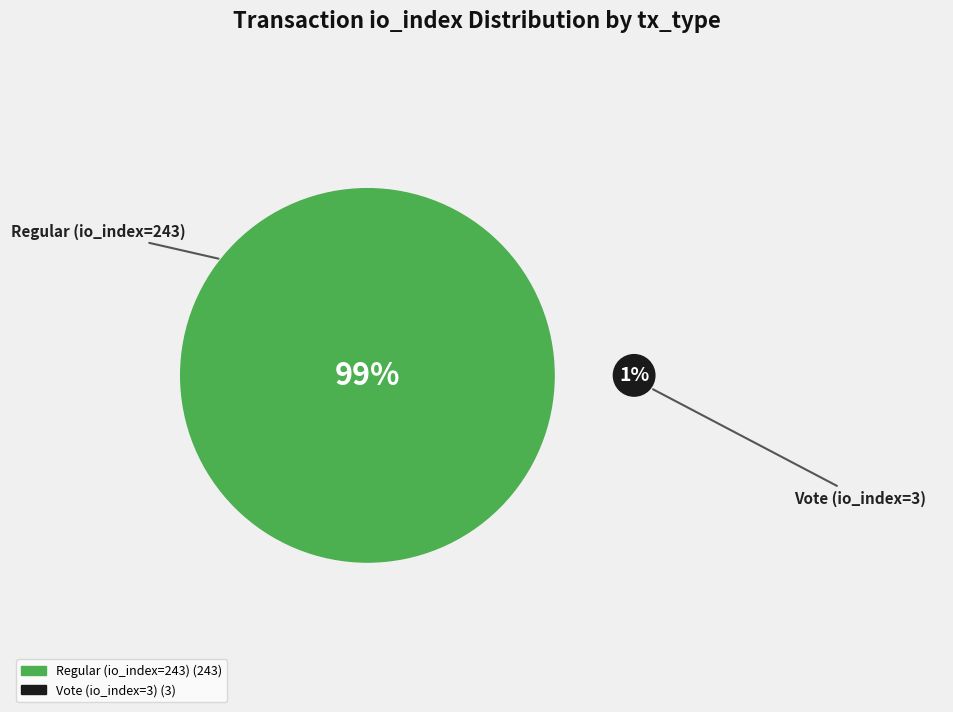

Count the number of slices in the pie.

2